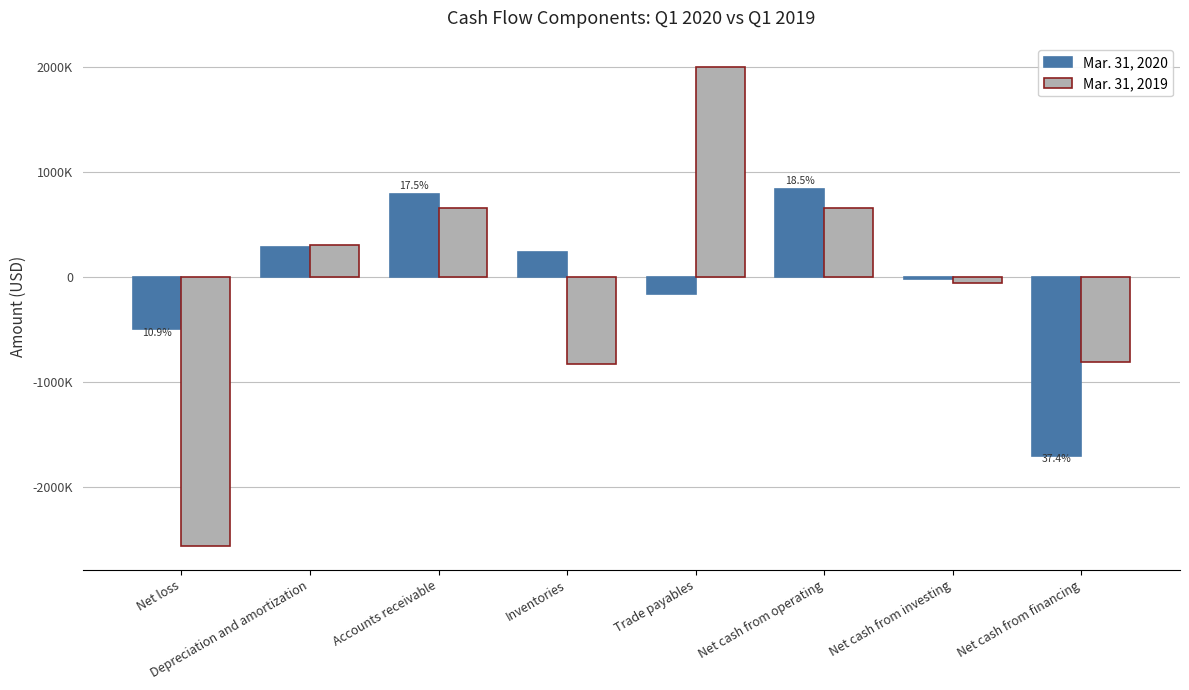

At which category is the sum across all series the highest?

Trade payables